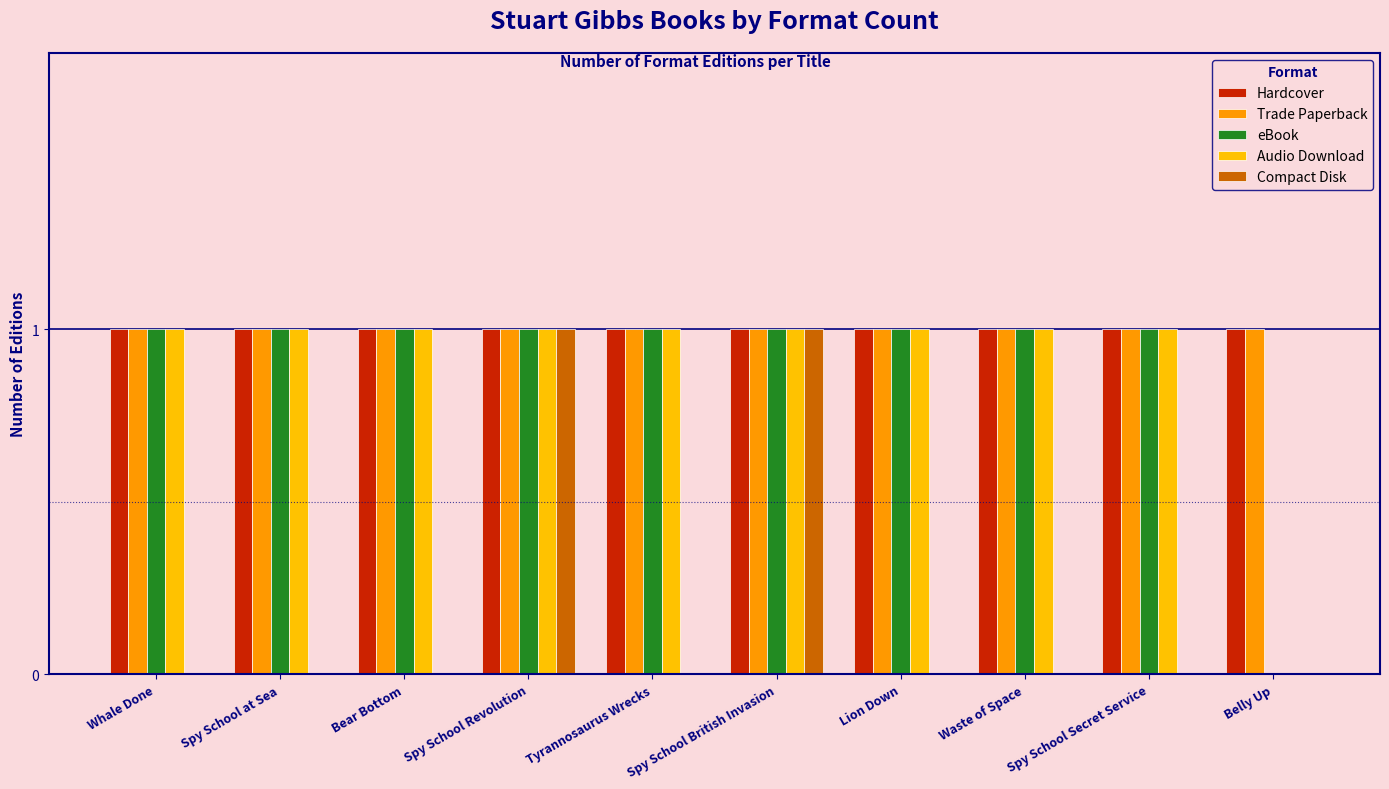

Which series changed the most between Spy School Revolution and Waste of Space?

Compact Disk